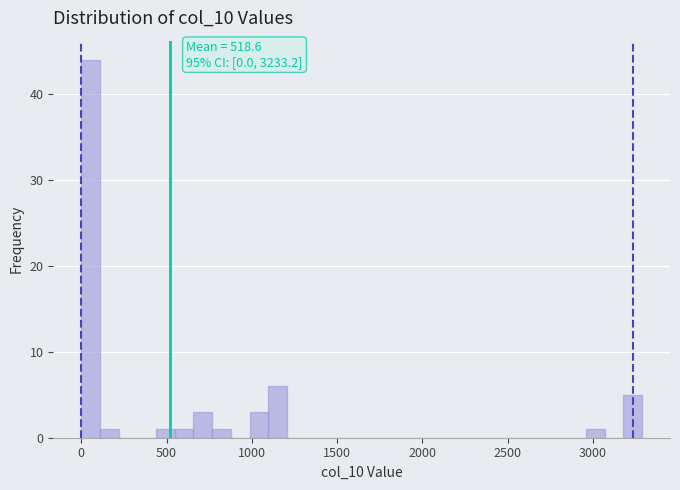

Read against the x-axis, roughly where is the centre of the tallest bar?

50